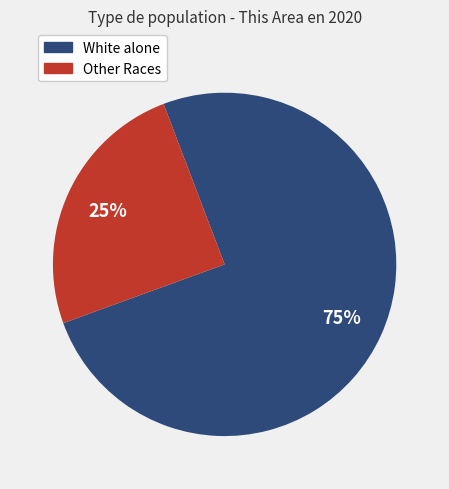

How many segments does this pie chart have?

2